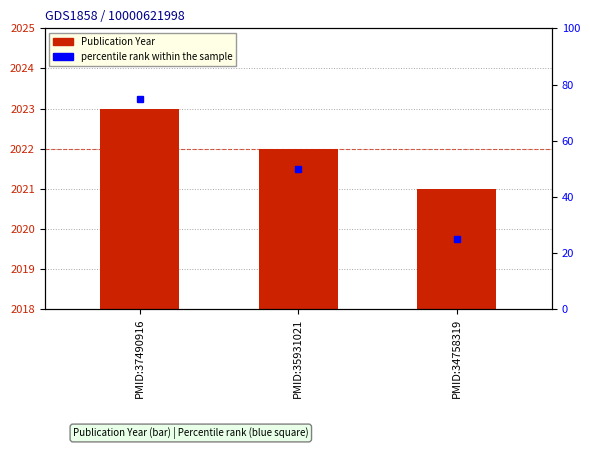

Reading left to right, extract all data points from this chart.

2023	2022	2021